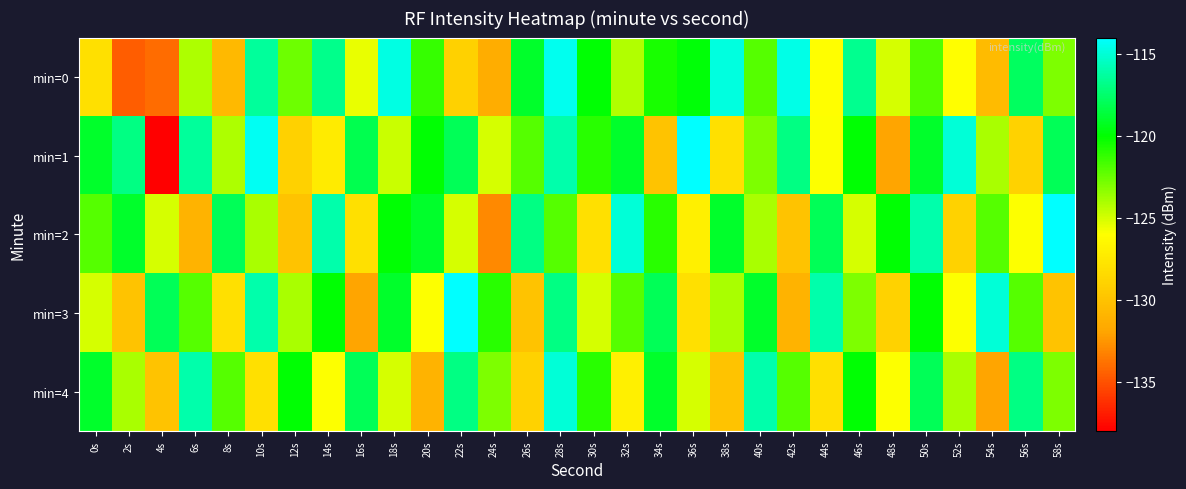

Reading left to right, list all the values displayed in this chart.

min=0: 0s=-128.0	2s=-134.5	4s=-134.0	6s=-124.1	8s=-130.7	10s=-116.4	12s=-122.6	14s=-116.8	16s=-125.4	18s=-114.7	20s=-121.3	22s=-129.0	24s=-131.3	26s=-119.0	28s=-114.4	30s=-120.0	32s=-124.2	34s=-120.6	36s=-119.9	38s=-114.8	40s=-122.0	42s=-114.7	44s=-126.0	46s=-116.6	48s=-125.0	50s=-121.9	52s=-126.0	54s=-130.5	56s=-117.8	58s=-122.9
min=1: 0s=-119.0	2s=-117.0	4s=-138.0	6s=-116.4	8s=-124.1	10s=-114.3	12s=-129.0	14s=-127.3	16s=-118.2	18s=-124.8	20s=-120.0	22s=-118.0	24s=-125.0	26s=-122.0	28s=-116.0	30s=-121.0	32s=-119.0	34s=-130.0	36s=-114.0	38s=-128.0	40s=-123.0	42s=-117.0	44s=-126.0	46s=-120.0	48s=-132.0	50s=-119.0	52s=-115.0	54s=-124.0	56s=-129.0	58s=-118.0
min=2: 0s=-122.0	2s=-119.0	4s=-125.0	6s=-131.0	8s=-118.0	10s=-124.0	12s=-130.0	14s=-116.0	16s=-128.0	18s=-120.0	20s=-119.0	22s=-125.0	24s=-133.0	26s=-117.0	28s=-122.0	30s=-128.0	32s=-115.0	34s=-121.0	36s=-127.0	38s=-119.0	40s=-124.0	42s=-130.0	44s=-118.0	46s=-125.0	48s=-120.0	50s=-116.0	52s=-129.0	54s=-122.0	56s=-126.0	58s=-114.0
min=3: 0s=-125.0	2s=-130.0	4s=-118.0	6s=-122.0	8s=-128.0	10s=-116.0	12s=-124.0	14s=-120.0	16s=-132.0	18s=-119.0	20s=-126.0	22s=-114.0	24s=-121.0	26s=-130.0	28s=-117.0	30s=-125.0	32s=-122.0	34s=-118.0	36s=-128.0	38s=-124.0	40s=-119.0	42s=-131.0	44s=-116.0	46s=-123.0	48s=-129.0	50s=-120.0	52s=-126.0	54s=-115.0	56s=-122.0	58s=-130.0
min=4: 0s=-119.0	2s=-124.0	4s=-130.0	6s=-116.0	8s=-122.0	10s=-128.0	12s=-120.0	14s=-126.0	16s=-118.0	18s=-125.0	20s=-131.0	22s=-117.0	24s=-123.0	26s=-129.0	28s=-115.0	30s=-121.0	32s=-127.0	34s=-119.0	36s=-125.0	38s=-130.0	40s=-116.0	42s=-122.0	44s=-128.0	46s=-120.0	48s=-126.0	50s=-118.0	52s=-124.0	54s=-132.0	56s=-117.0	58s=-123.0